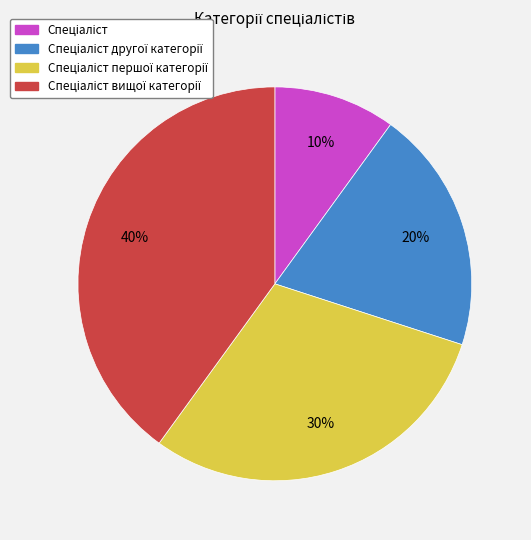

Does any single category account for the majority?

No